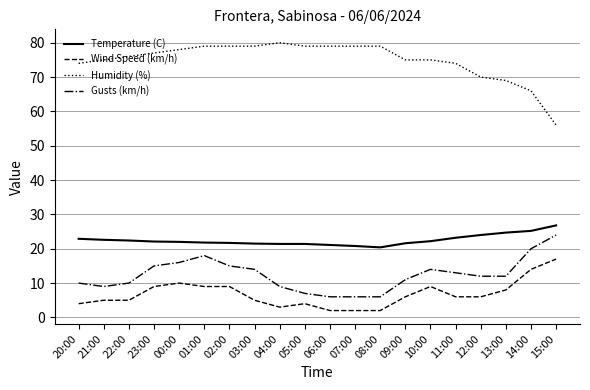

Which series changed the most between 05:00 and 13:00?

Humidity (%)